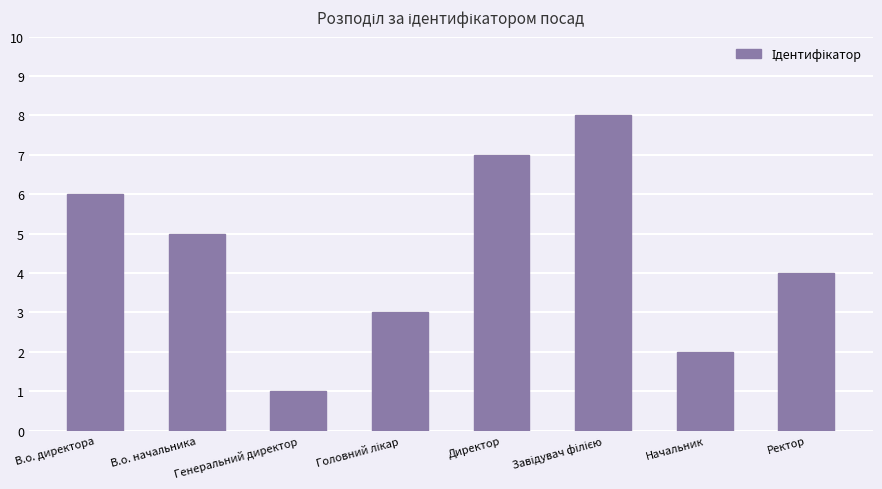

Which has a higher value, Генеральний директор or Начальник?

Начальник